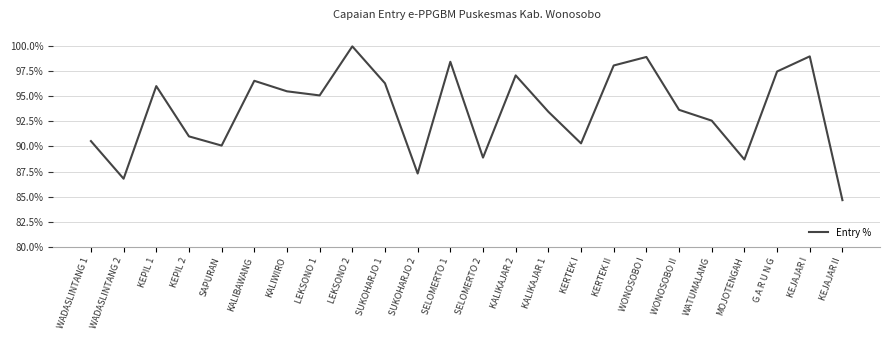

What position from the left is SELOMERTO 2?

13